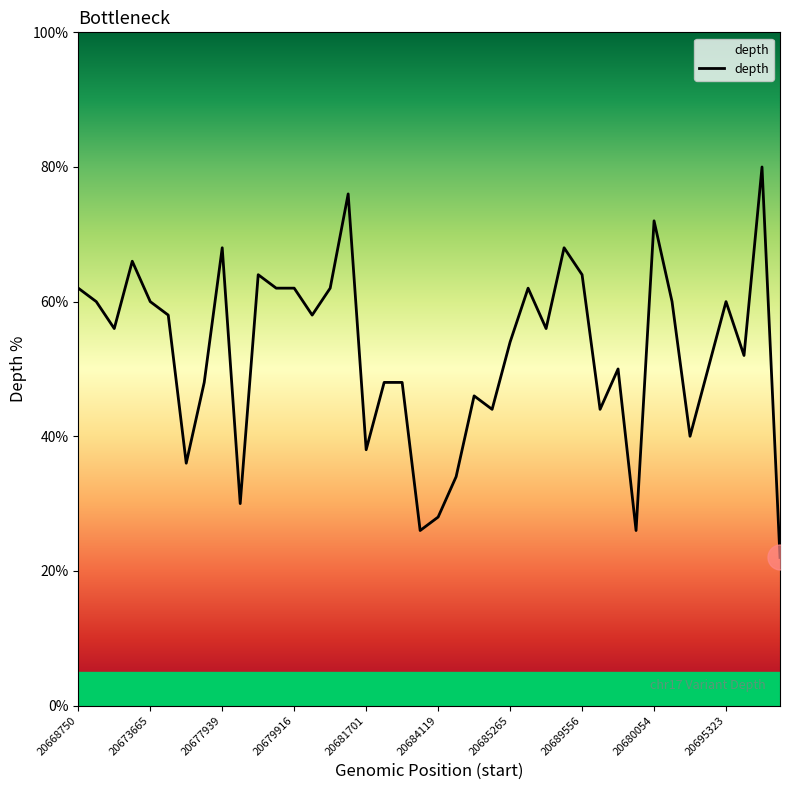

What is the difference between the second highest and second lowest values?

50.0